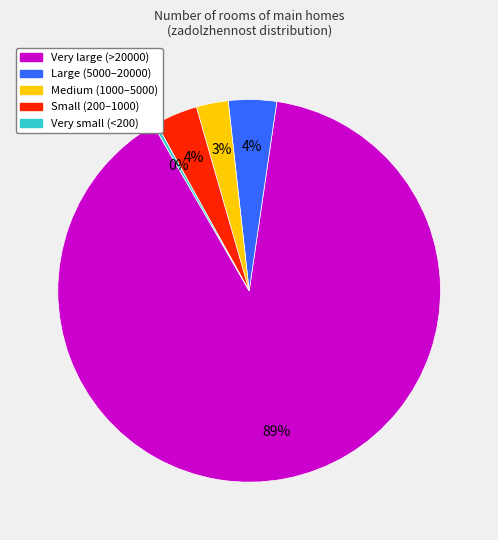

What is the largest slice in the pie chart?

Very large (>20000)